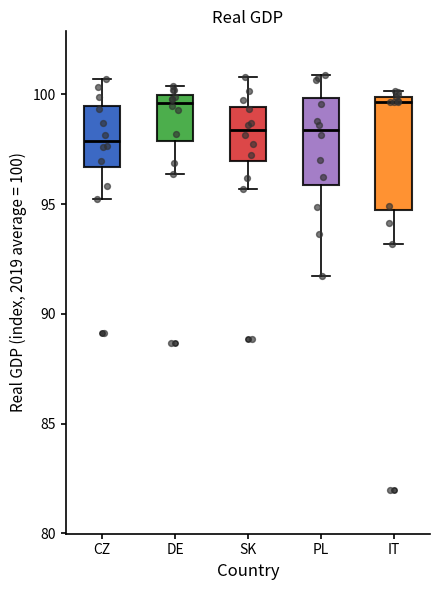

Reading left to right, transcribe this box plot: for each box, give where its median line is, the range the box spans, and where its two whiskers end, as read against the y-axis. The values are not printed on the chart, so give them approximately, as read against the axis.

CZ: median 98.0, box 96.5 to 99.5, whiskers 95.0 to 100.5
DE: median 99.5, box 98.0 to 100.0, whiskers 96.5 to 100.5
SK: median 98.5, box 97.0 to 99.5, whiskers 95.5 to 101.0
PL: median 98.5, box 96.0 to 100.0, whiskers 91.5 to 101.0
IT: median 99.5, box 94.5 to 100.0, whiskers 93.0 to 100.0 (just above the box's upper edge)